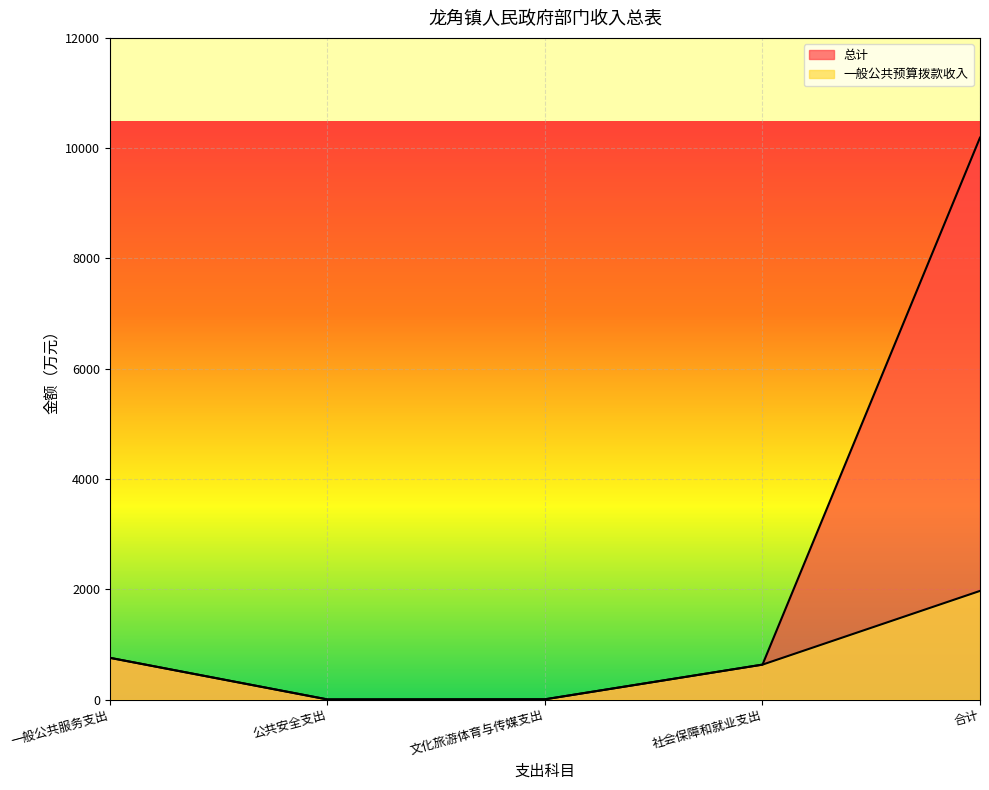

Reading left to right, what are all the values shown in this chart?

总计: 757.0	2.5	5.0	633.8	10191.1
一般公共预算拨款收入: 757.0	2.5	5.0	633.8	1970.7